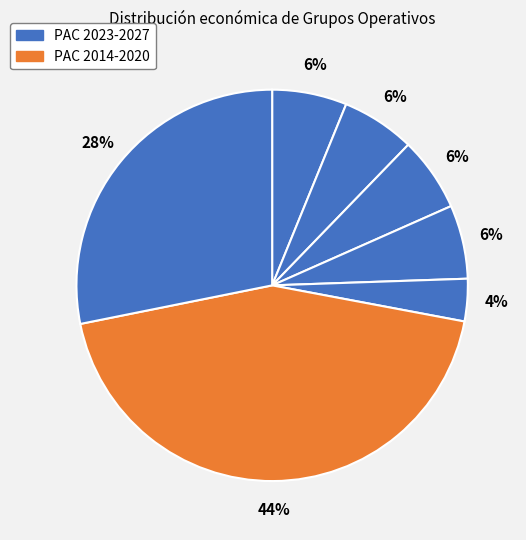

How many slices are in this pie chart?

7